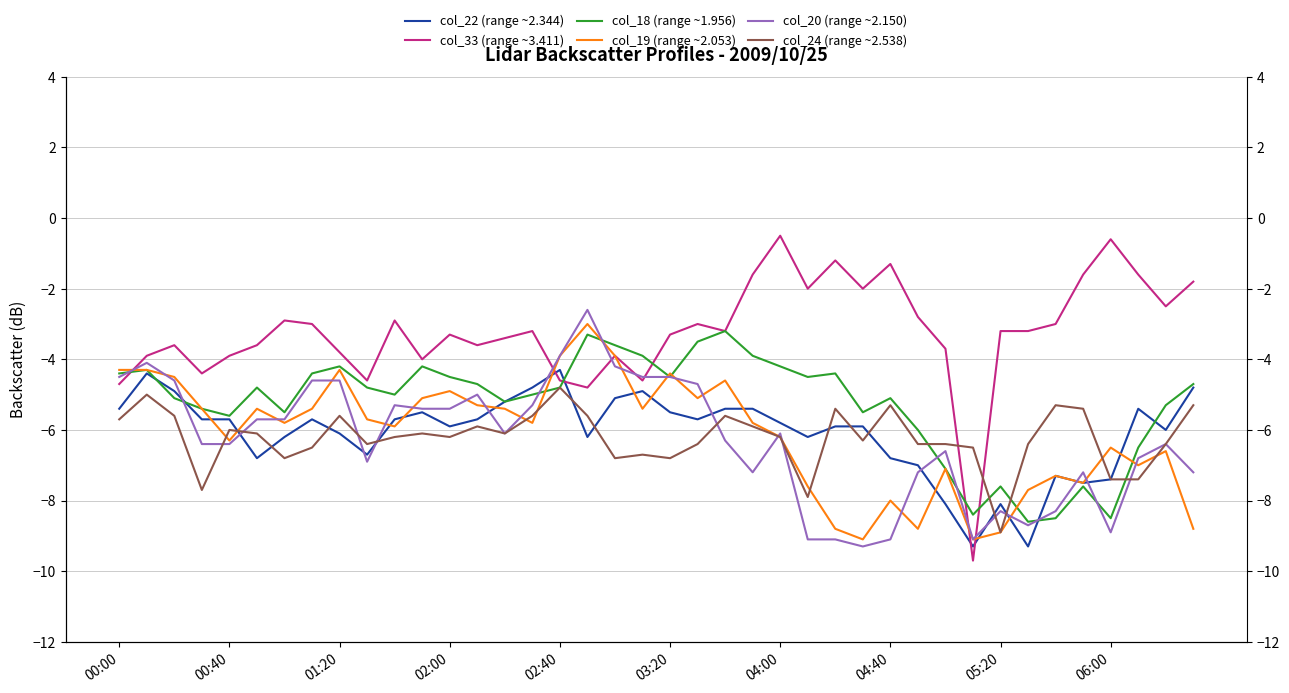

At which label does col_20 (range ~2.150) first exceed -6?

00:00